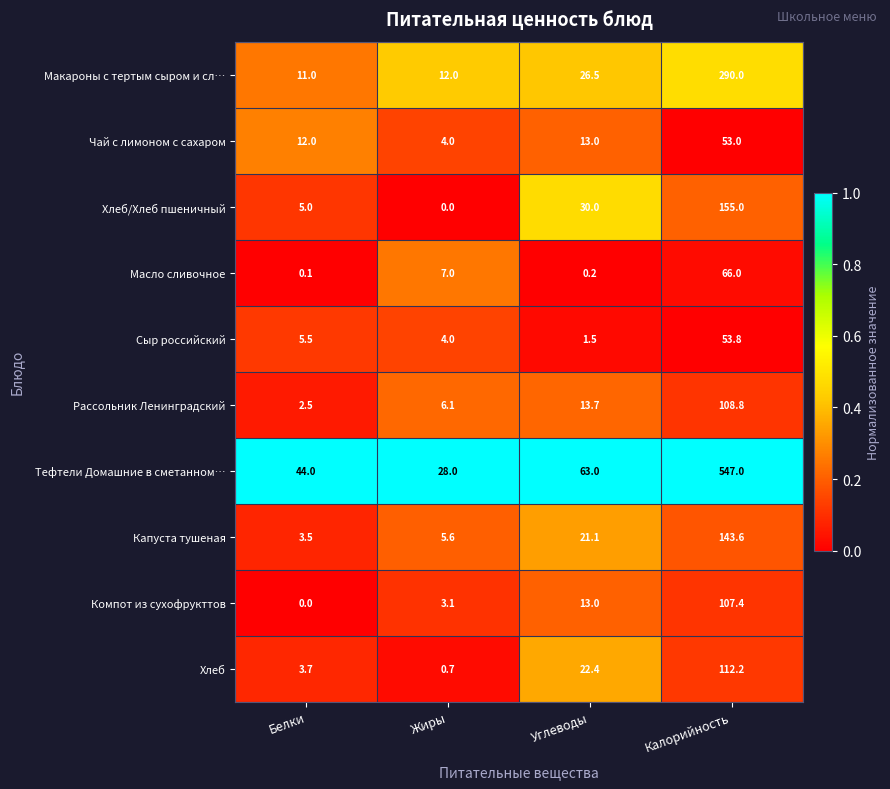

Is it true that Капуста тушеная equals 66.3 at Калорийность?

False